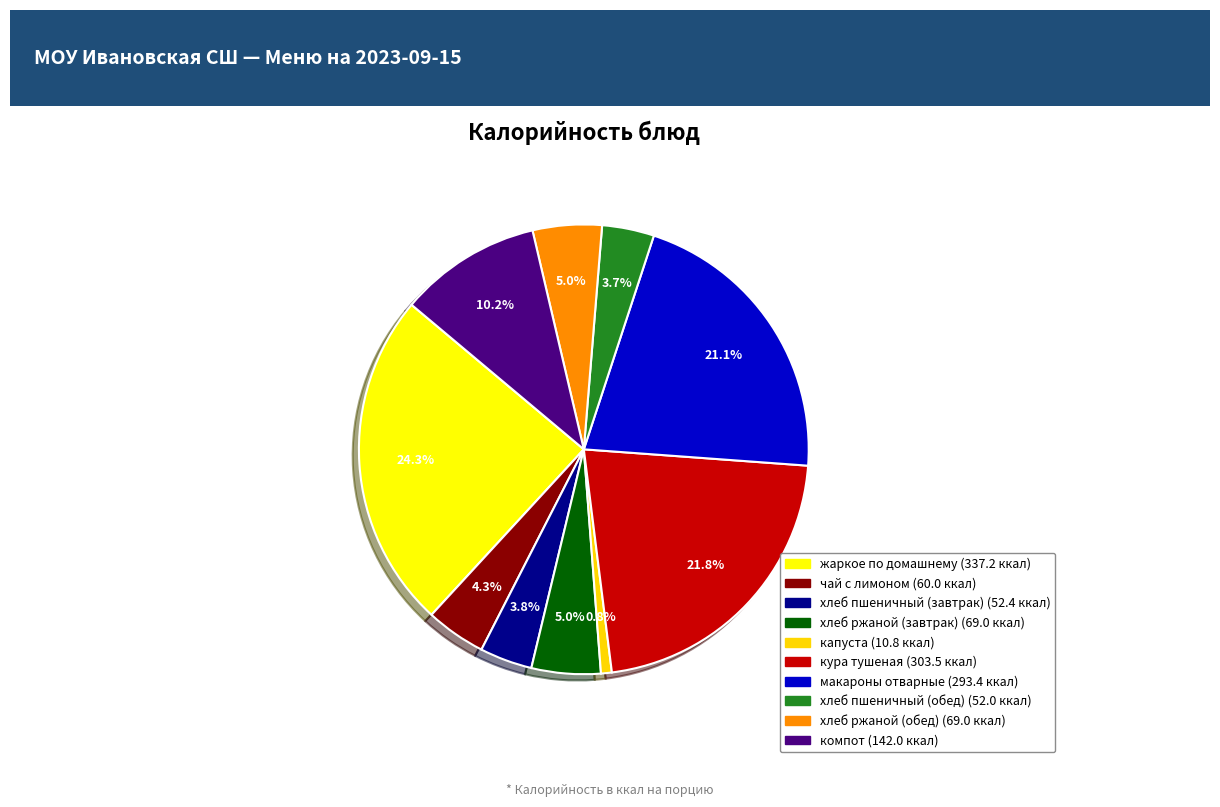

How many segments does this pie chart have?

10